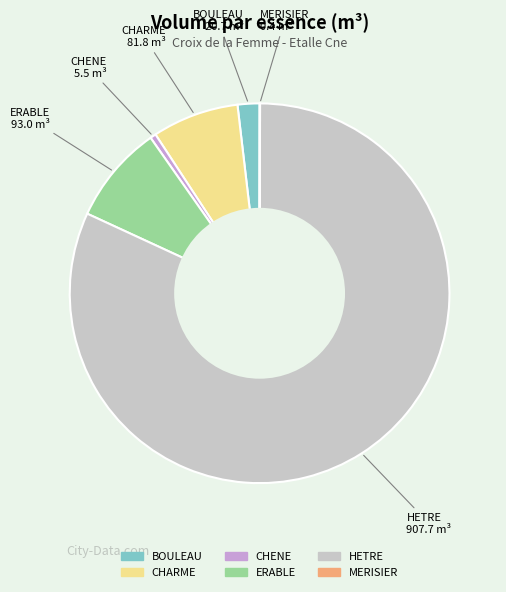

Which slice represents more than half of the pie?

HETRE